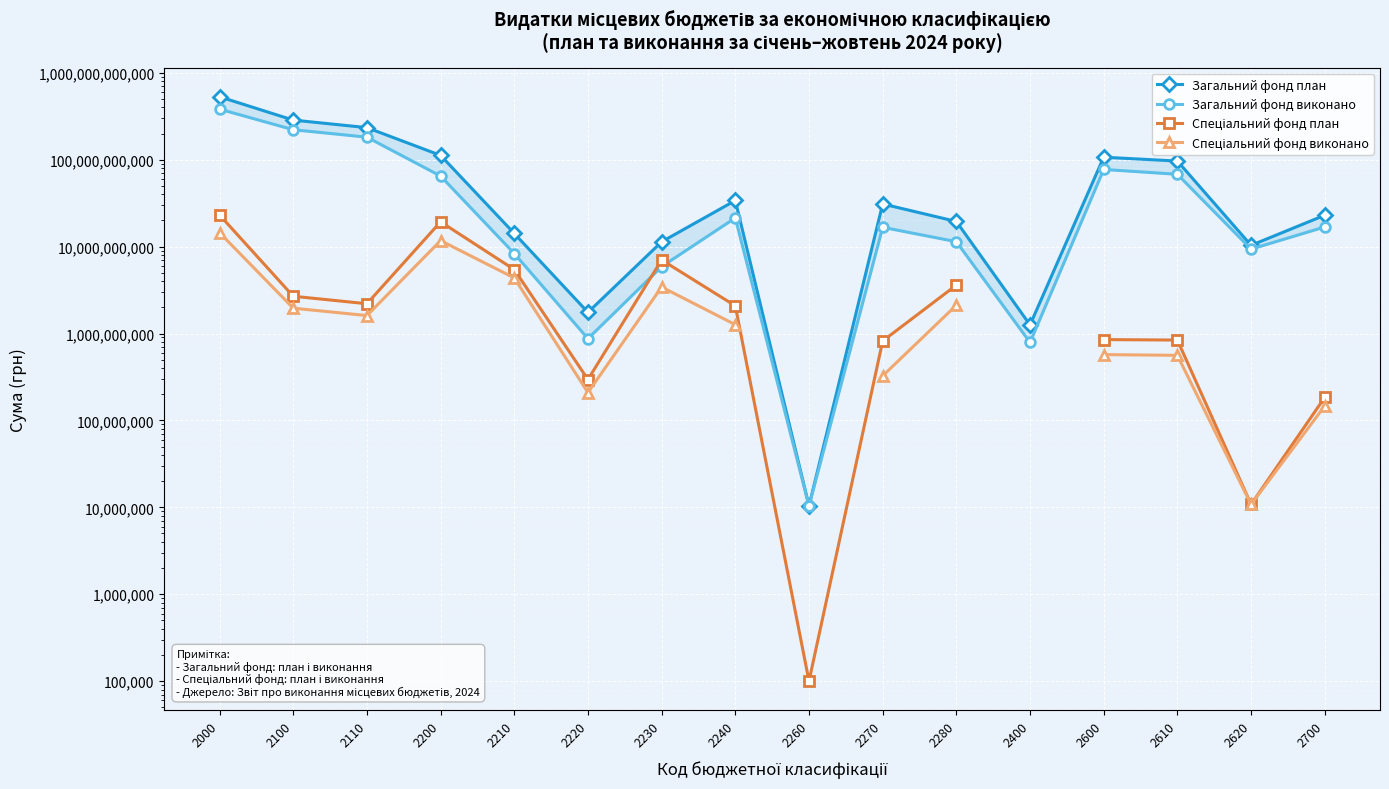

What is the sum of all Загальний фонд виконано values?

1086465652958.2